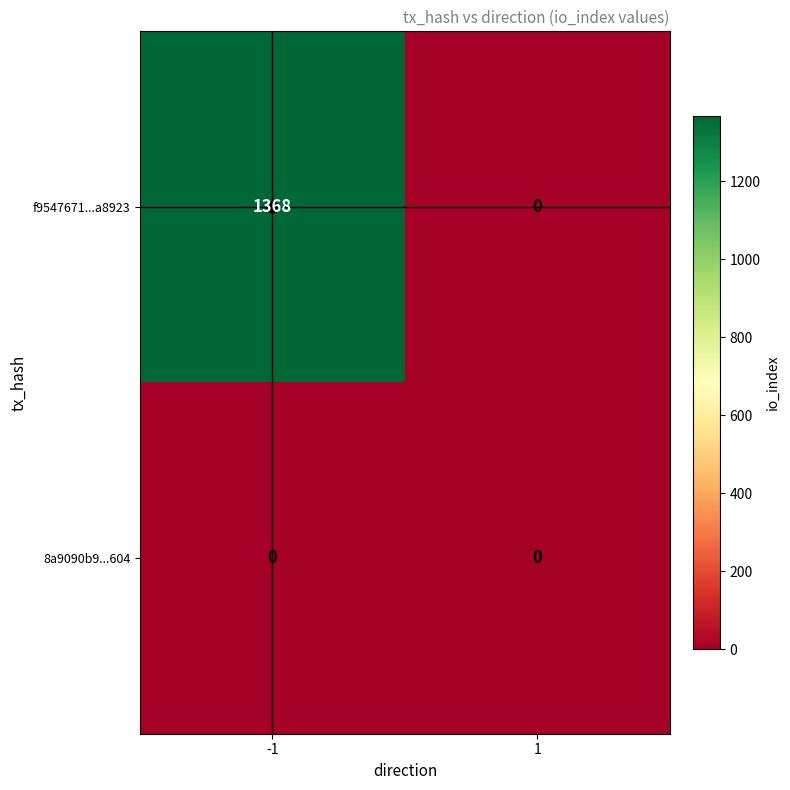

Rank the categories by f9547671...a8923 value from lowest to highest.

1, -1